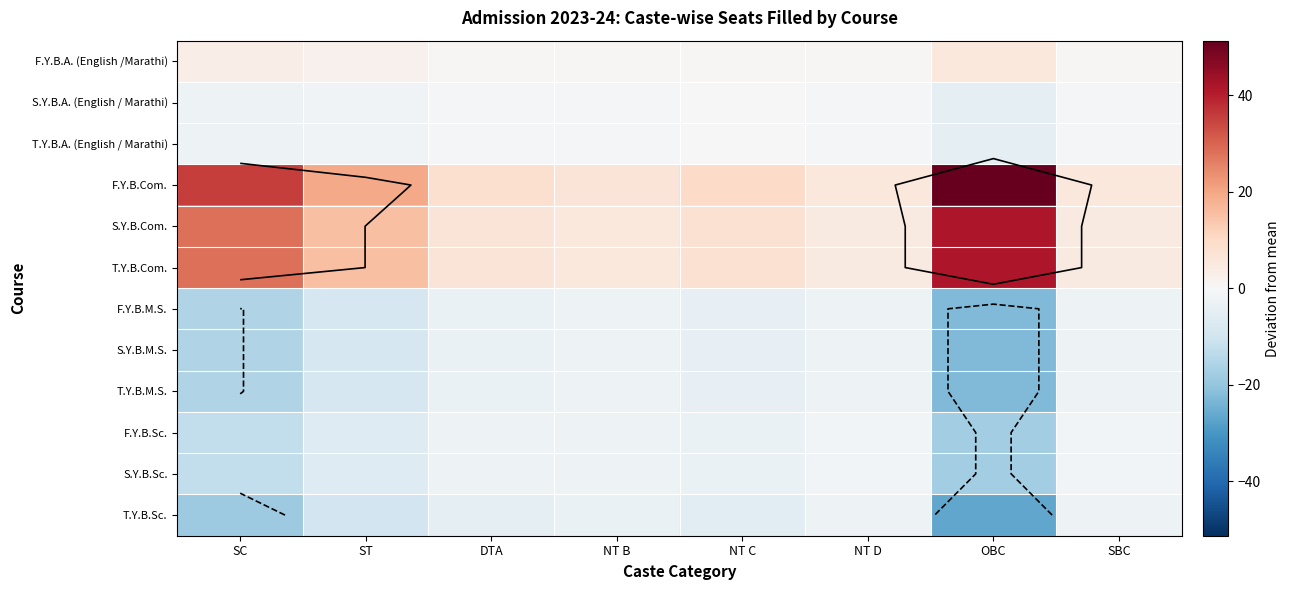

What is the difference between the highest and lowest values at OBC?

78.0